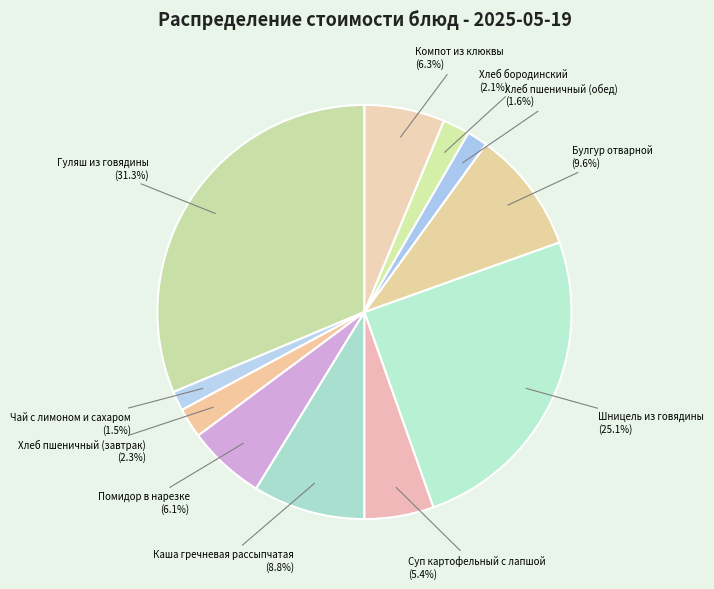

Approximately how many times larger is the value at Гуляш из говядины compared to Булгур отварной?

3.3